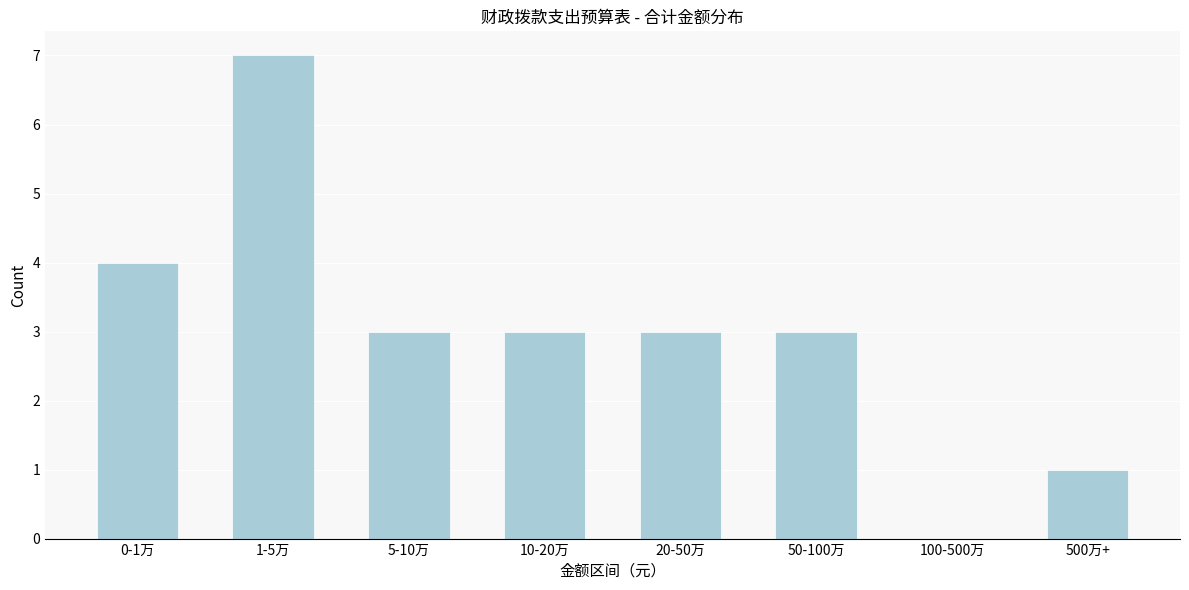

Reading left to right, transcribe all the data shown in this chart.

0-1万=4	1-5万=7	5-10万=3	10-20万=3	20-50万=3	50-100万=3	100-500万=0	500万+=1